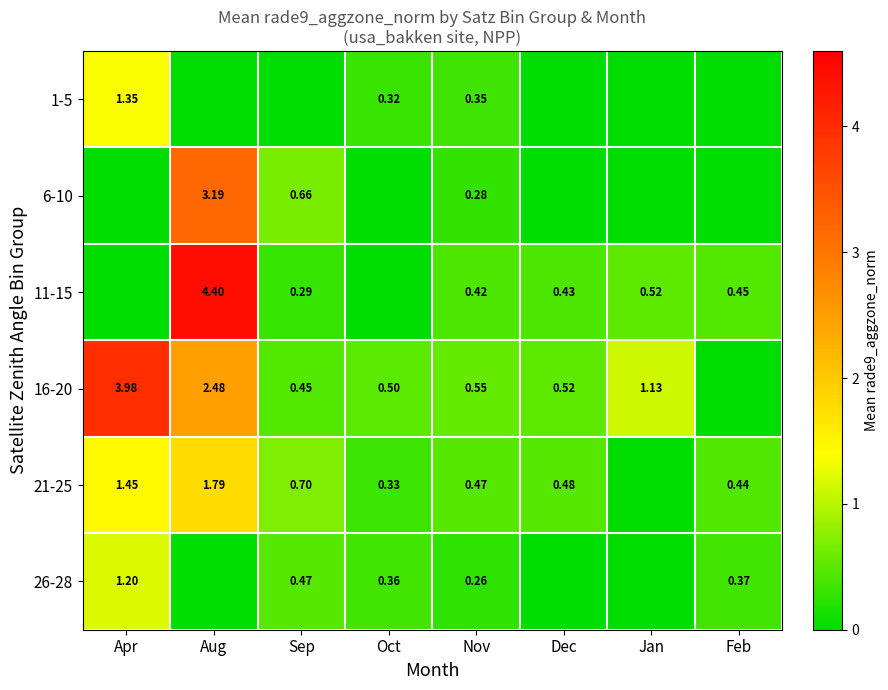

What is the greatest value displayed?

4.4